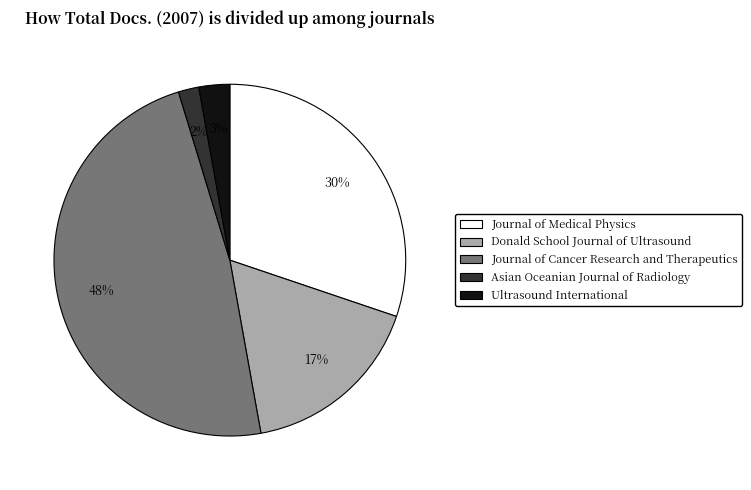

Is it true that Asian Oceanian Journal of Radiology is 14% of the pie?

False